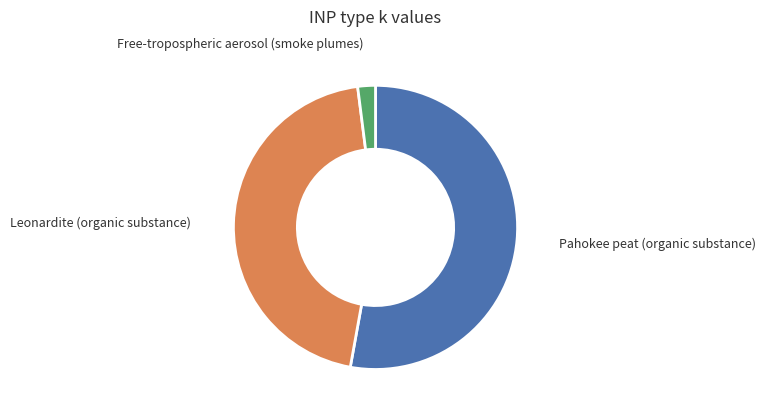

Is it true that Pahokee peat (organic substance) is 53% of the pie?

True